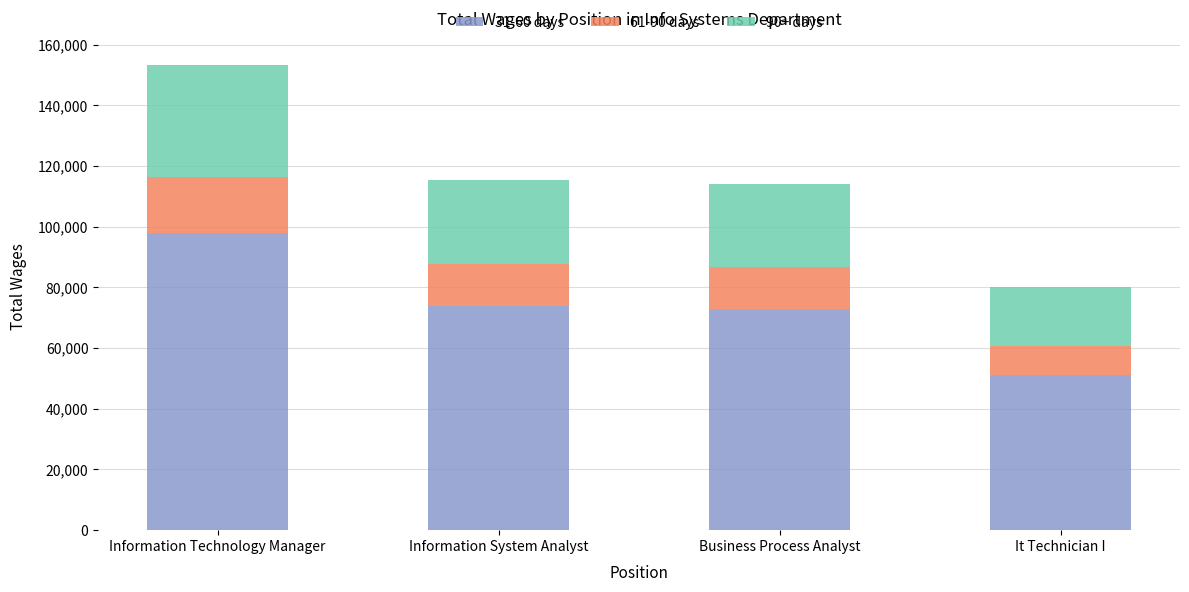

What is the total value across all series at It Technician I?

80049.0